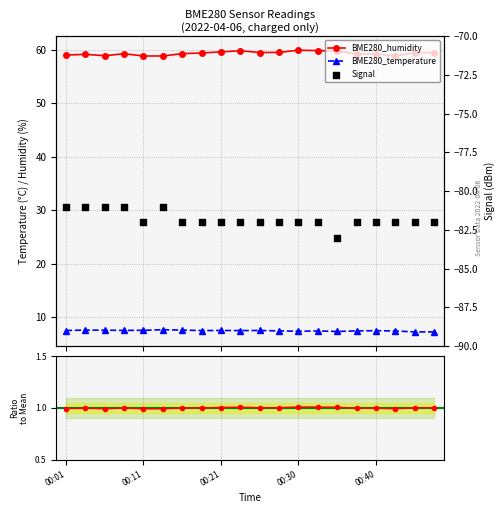

Which series reaches the maximum Y coordinate?

BME280_humidity